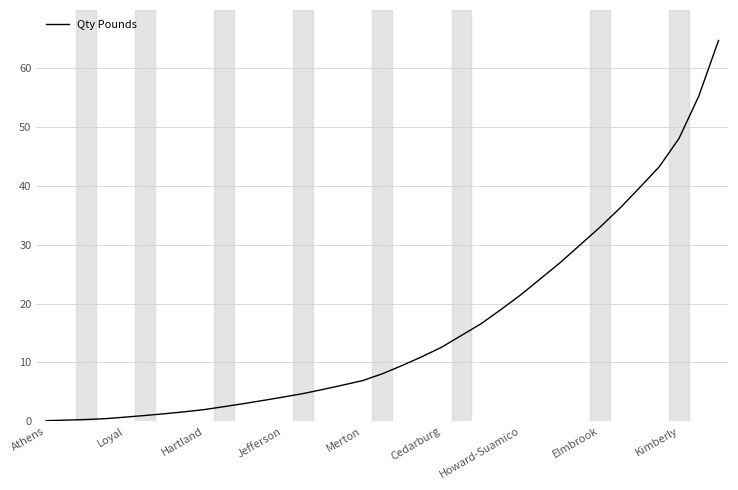

What is the difference between the maximum and minimum values?

64.6